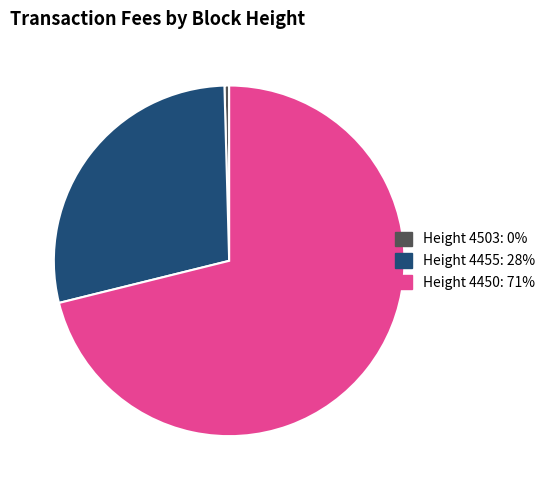

Does any single category account for the majority?

Yes